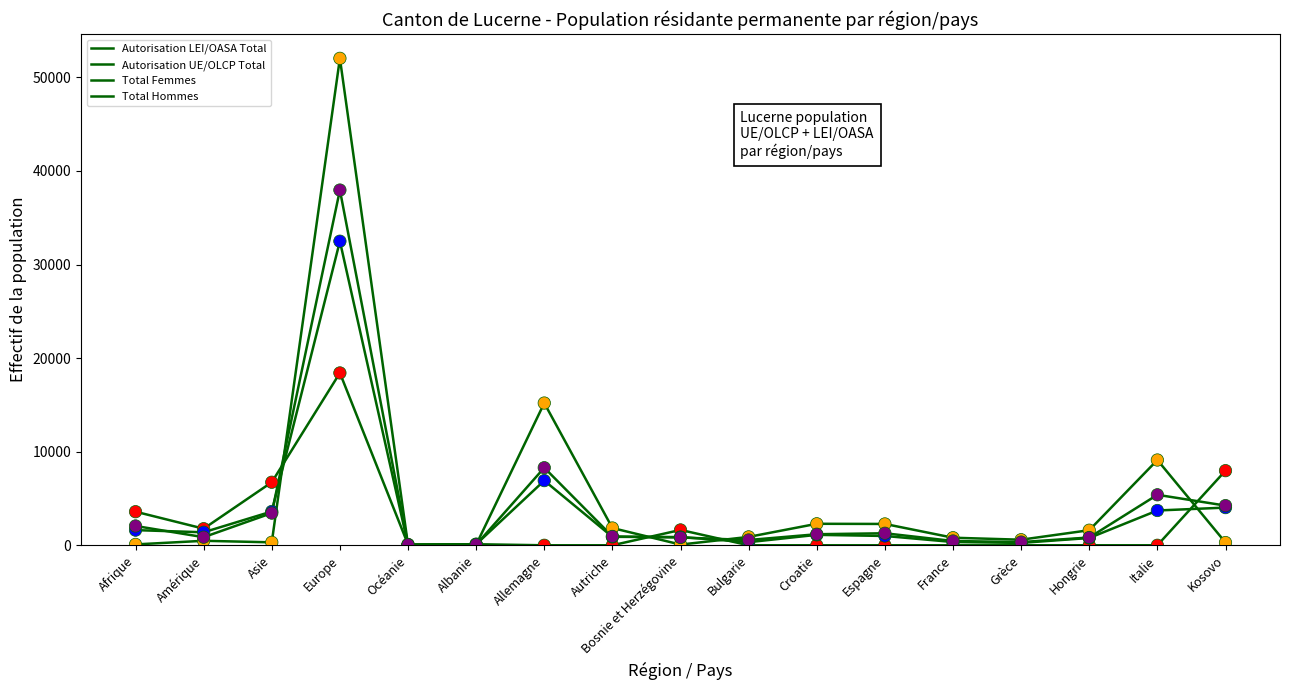

What is the total value across all series at Europe?

140918